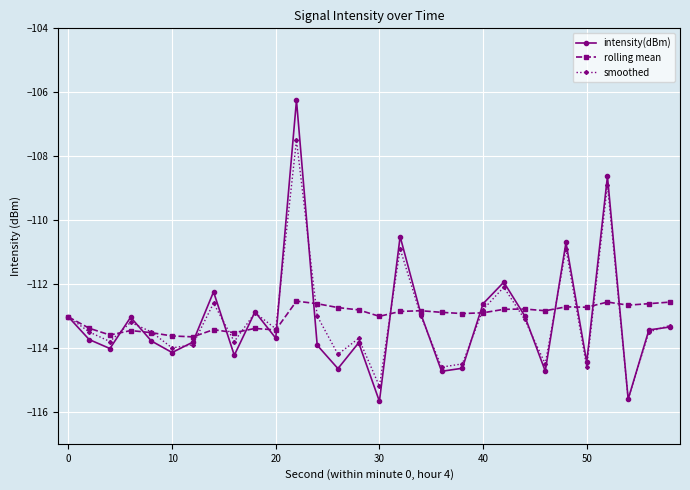

Which series has the largest range (max minus min)?

intensity(dBm)